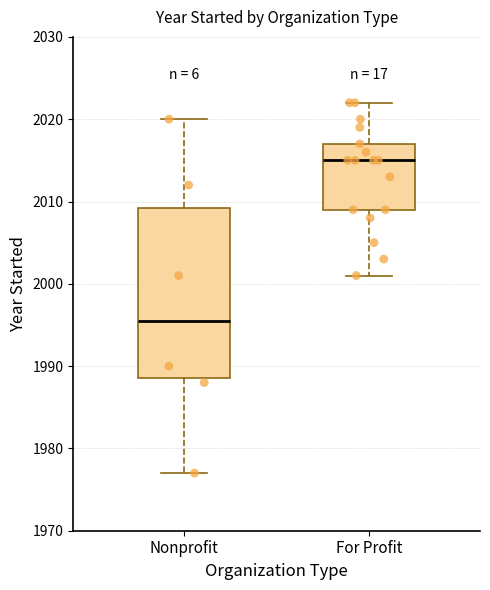

Comparing the boxes themselves (not the whiskers), which one is the tallest?

Nonprofit